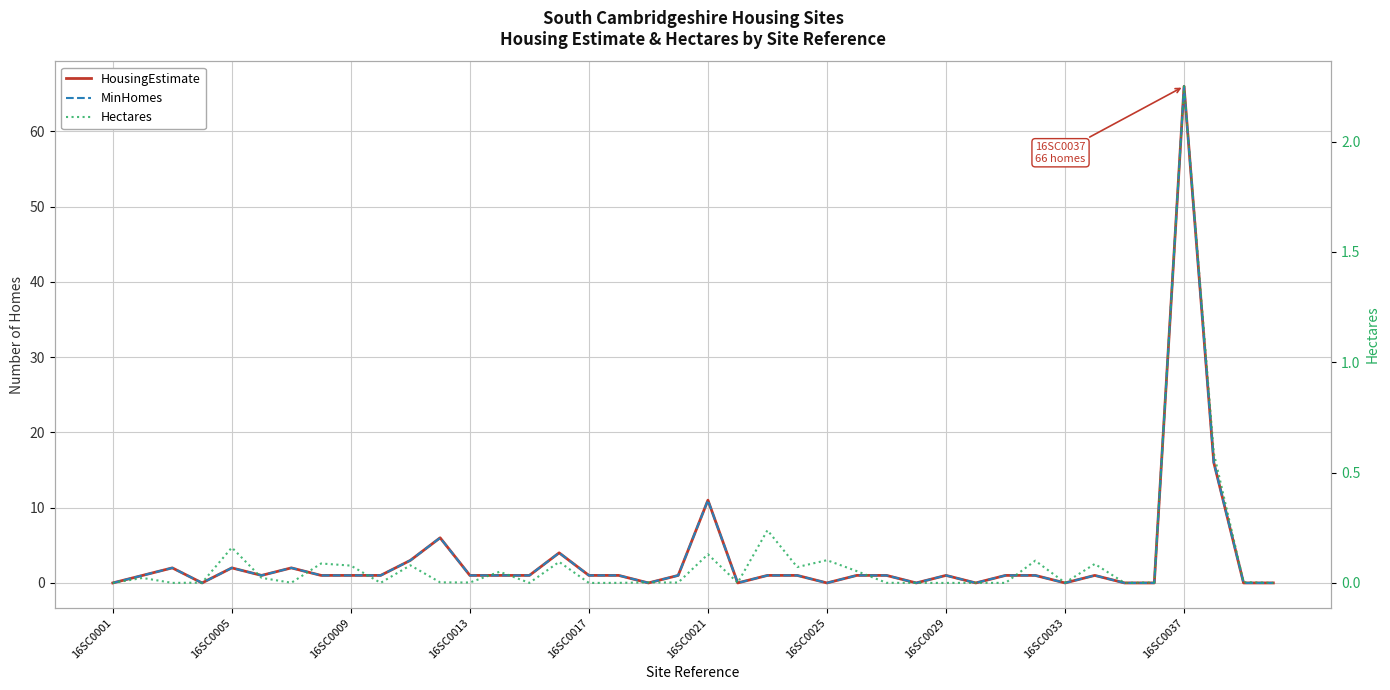

What is the spread (max minus min) of values at 17?

1.0